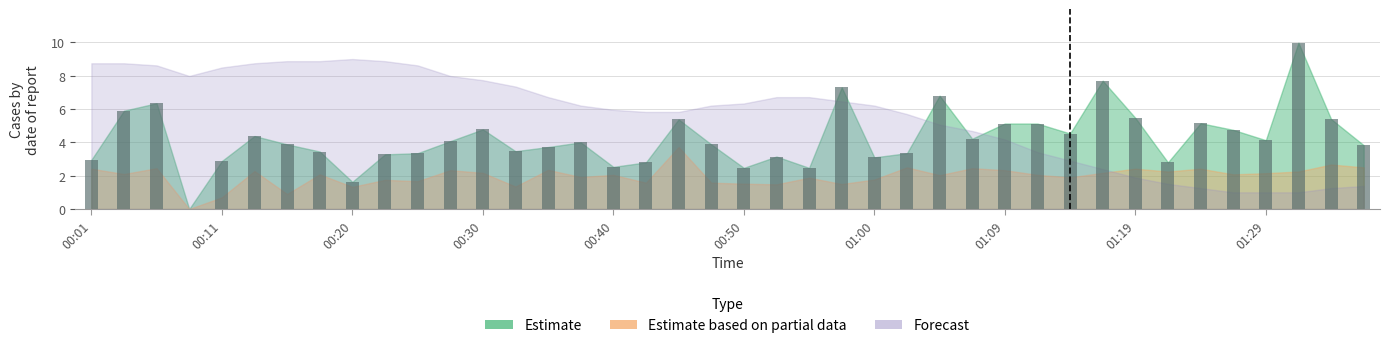

What is the sum of all values?

169.5